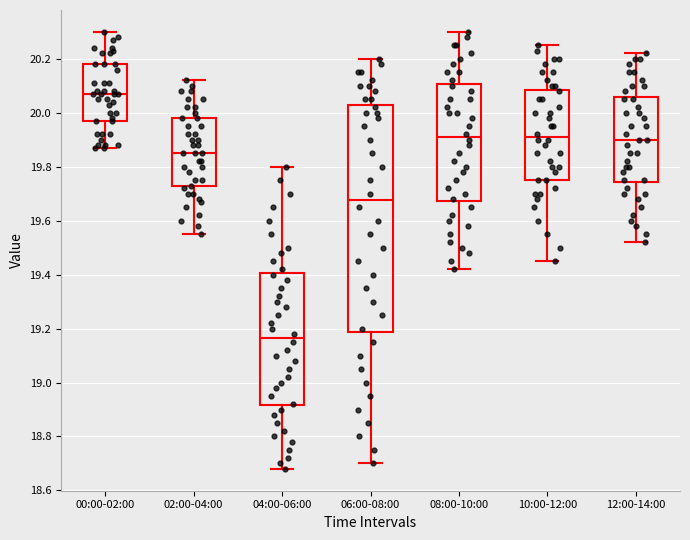

Reading left to right, transcribe this box plot: for each box, give where its median line is, the range the box spans, and where its two whiskers end, as read against the y-axis. The values are not printed on the chart, so give them approximately, as read against the axis.

00:00-02:00: median 20.08, box 19.98 to 20.18, whiskers 19.88 to 20.30
02:00-04:00: median 19.86, box 19.72 to 19.98, whiskers 19.56 to 20.12
04:00-06:00: median 19.16, box 18.92 to 19.40, whiskers 18.68 to 19.80
06:00-08:00: median 19.68, box 19.18 to 20.02, whiskers 18.70 to 20.20
08:00-10:00: median 19.92, box 19.68 to 20.10, whiskers 19.42 to 20.30
10:00-12:00: median 19.92, box 19.76 to 20.08, whiskers 19.46 to 20.26
12:00-14:00: median 19.90, box 19.74 to 20.06, whiskers 19.52 to 20.22